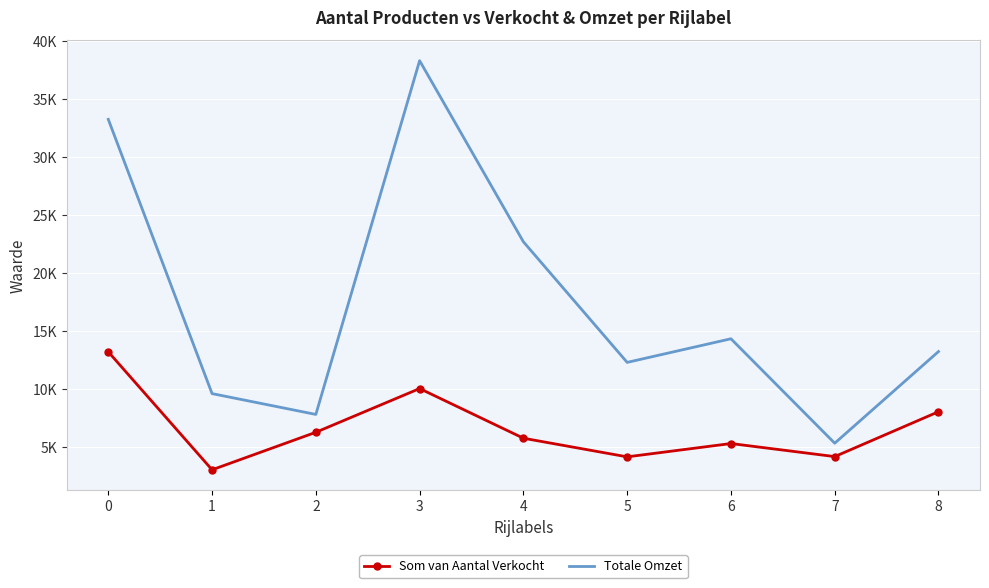

Reading left to right, extract all data points from this chart.

Som van Aantal Verkocht: 13185.0	3021.0	6253.0	10020.0	5741.0	4136.0	5283.0	4158.0	8025.0
Totale Omzet: 33214.1	9584.2	7791.1	38269.2	22666.5	12274.7	14309.0	5311.1	13209.0